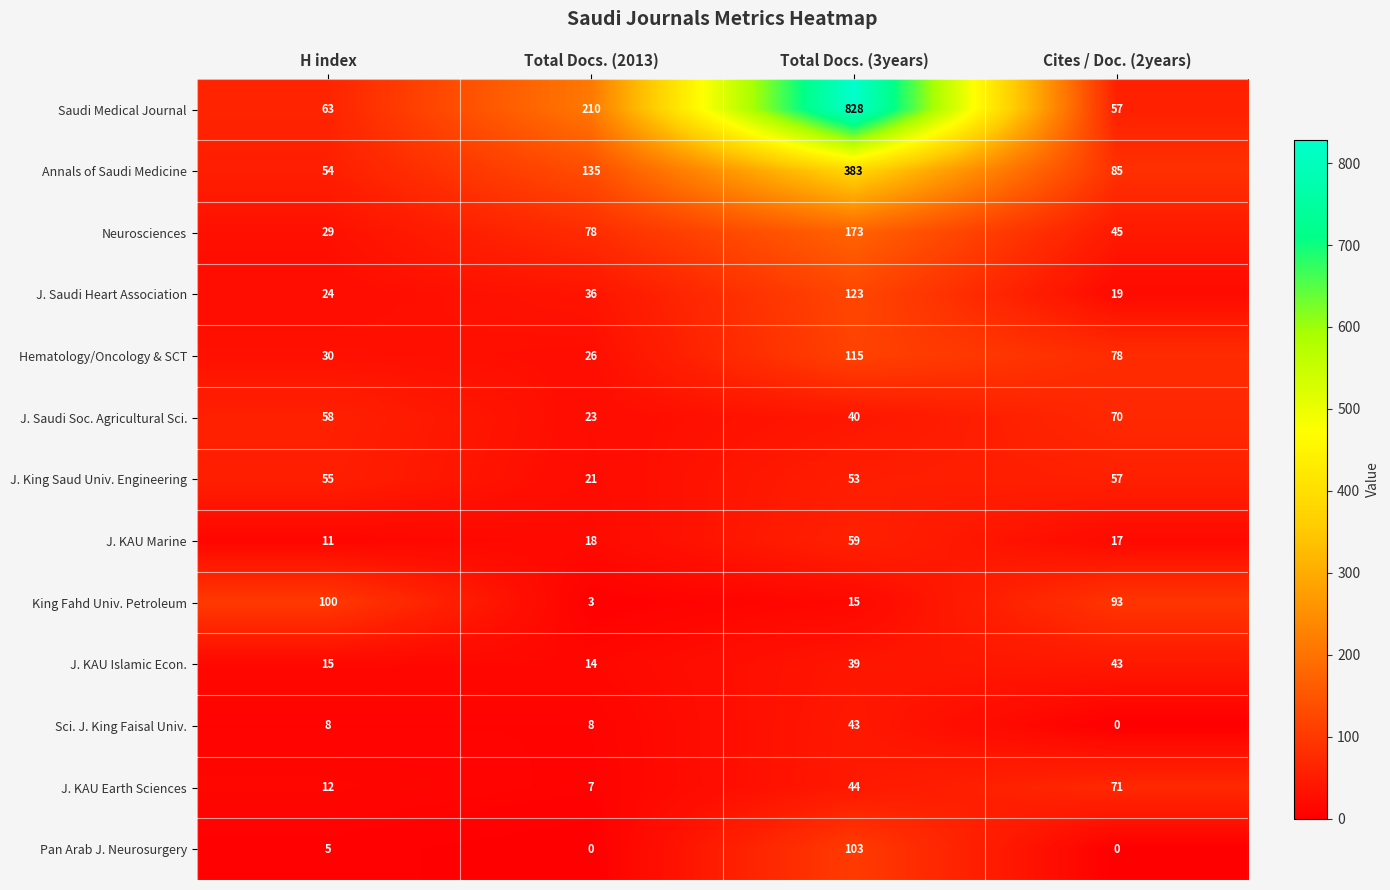

Is it true that J. Saudi Soc. Agricultural Sci. equals 70 at Cites / Doc. (2years)?

True